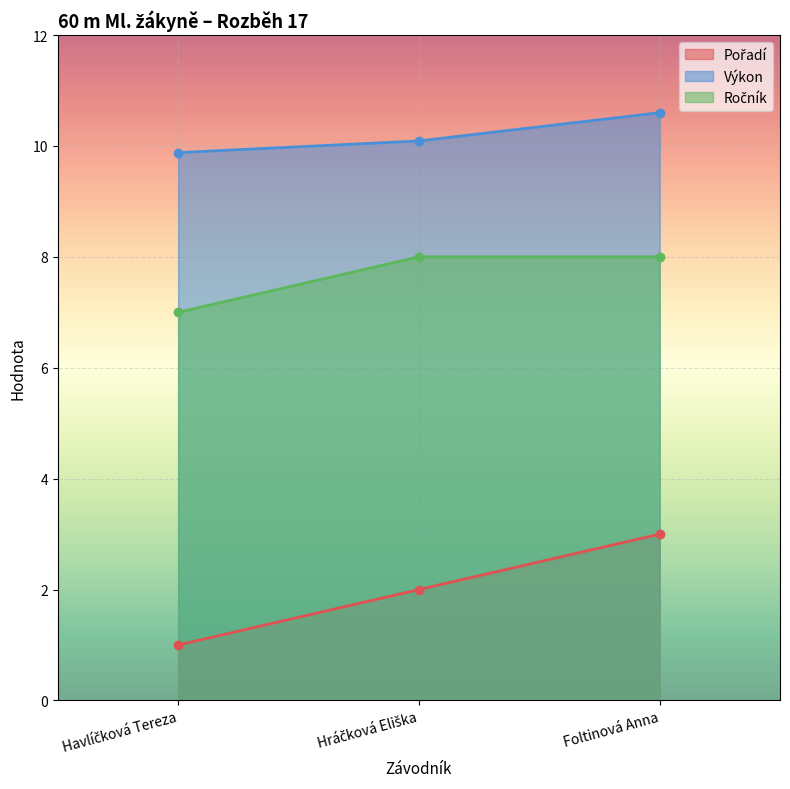

What is the sum of the Výkon values at Hráčková Eliška and Havlíčková Tereza?

20.0